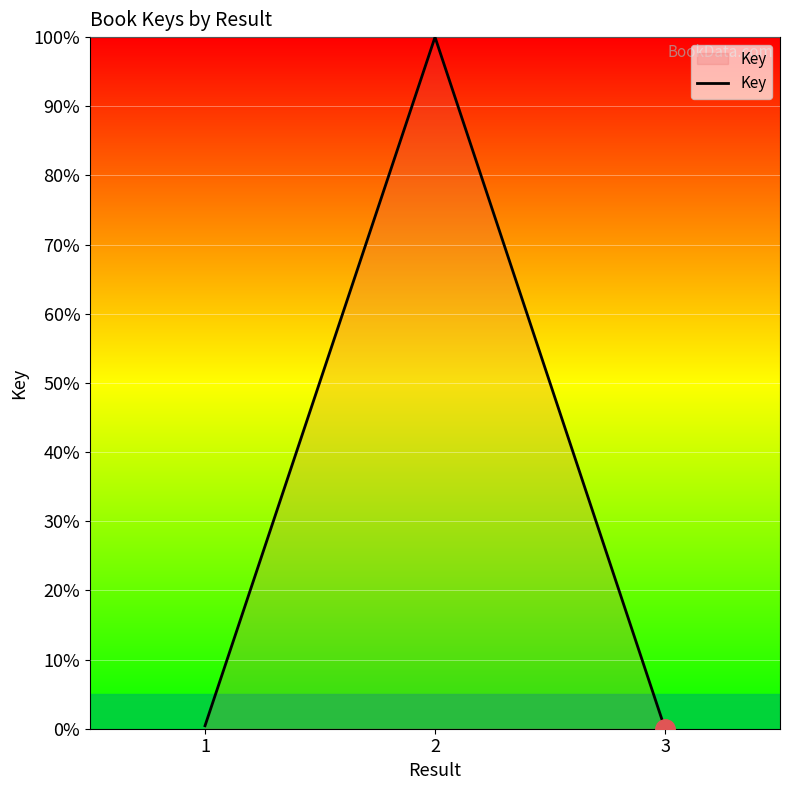

Reading left to right, list all the values displayed in this chart.

0.4	100.0	0.0